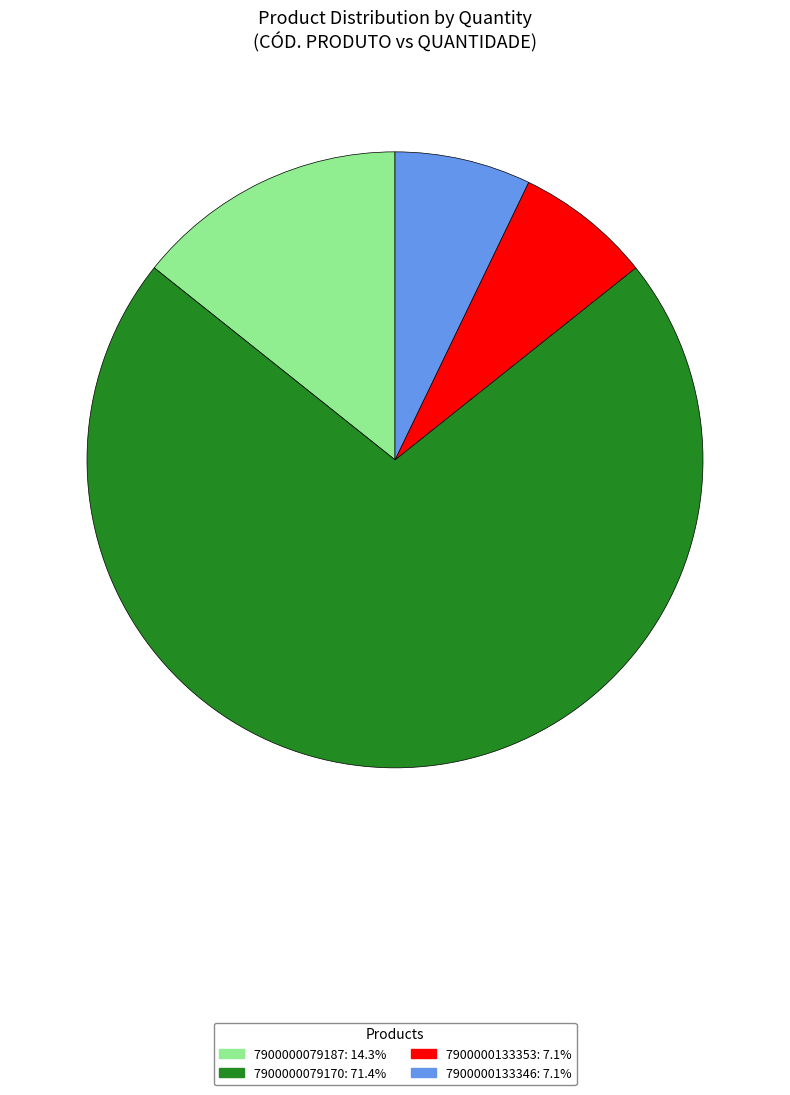

Approximately how many times larger is the value at 7900000079187 compared to 7900000079170?

0.2